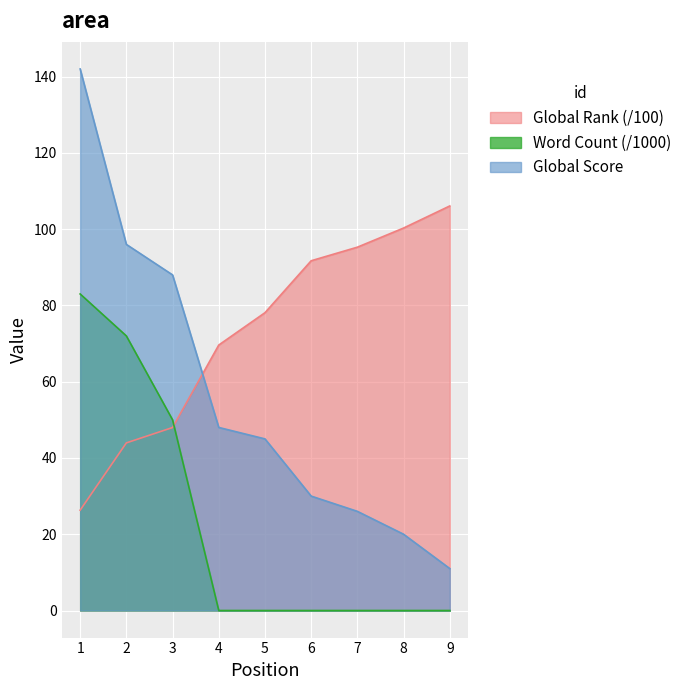

What is the maximum value for Word Count?

83.0